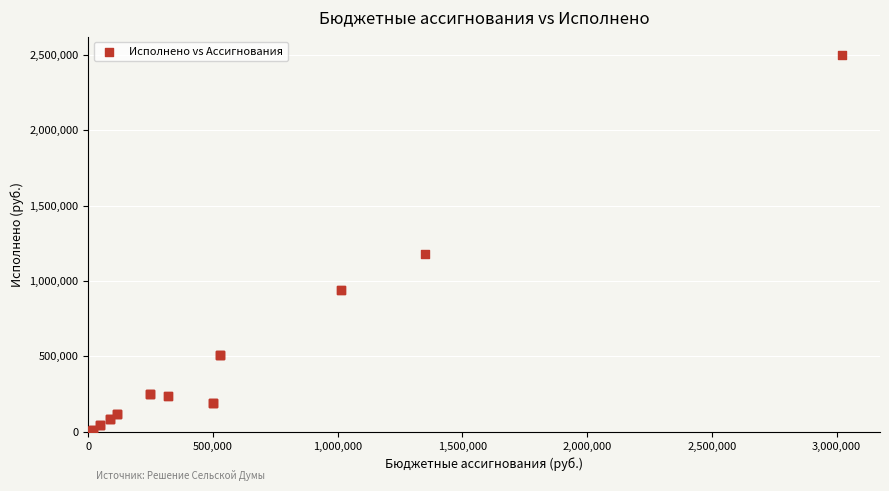

What Y value in the scatter plot is closest to 1249016?

1176329.5